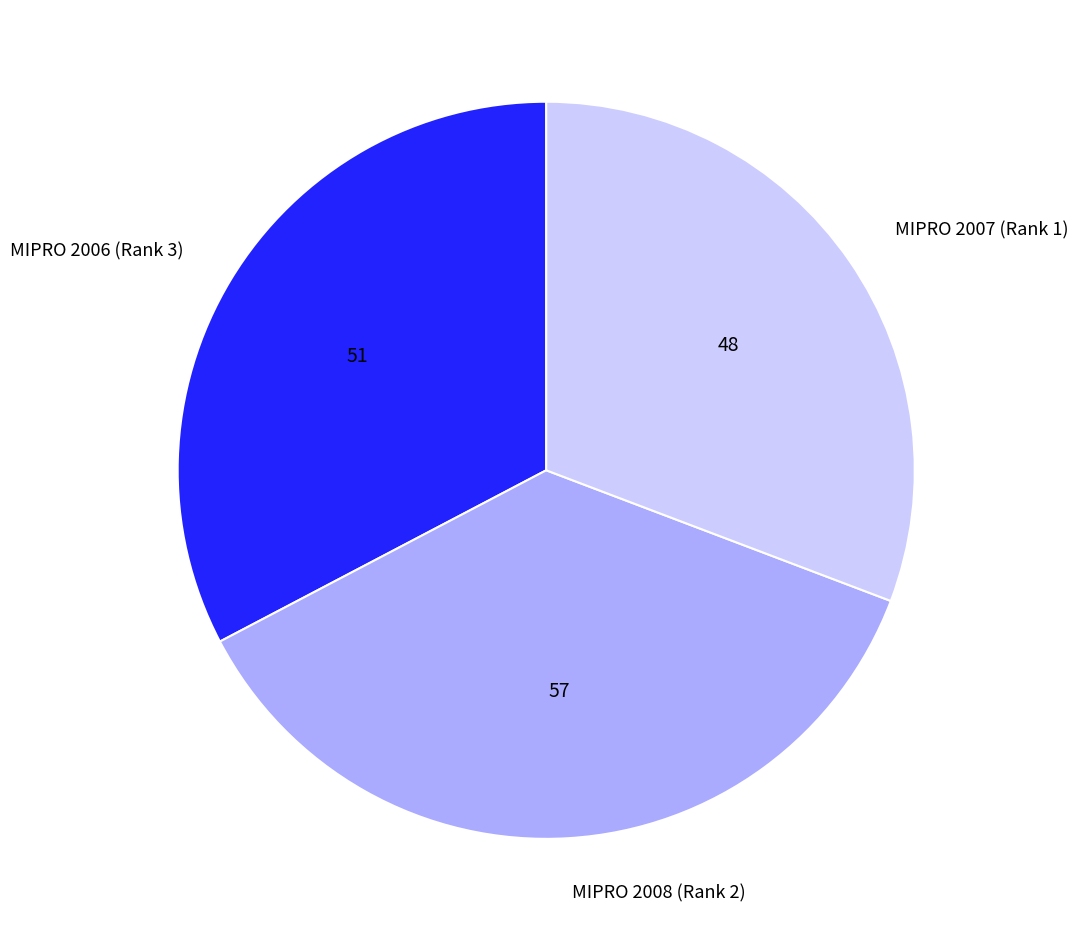

Does MIPRO 2008 (Rank 2) account for over 50% of the chart?

No